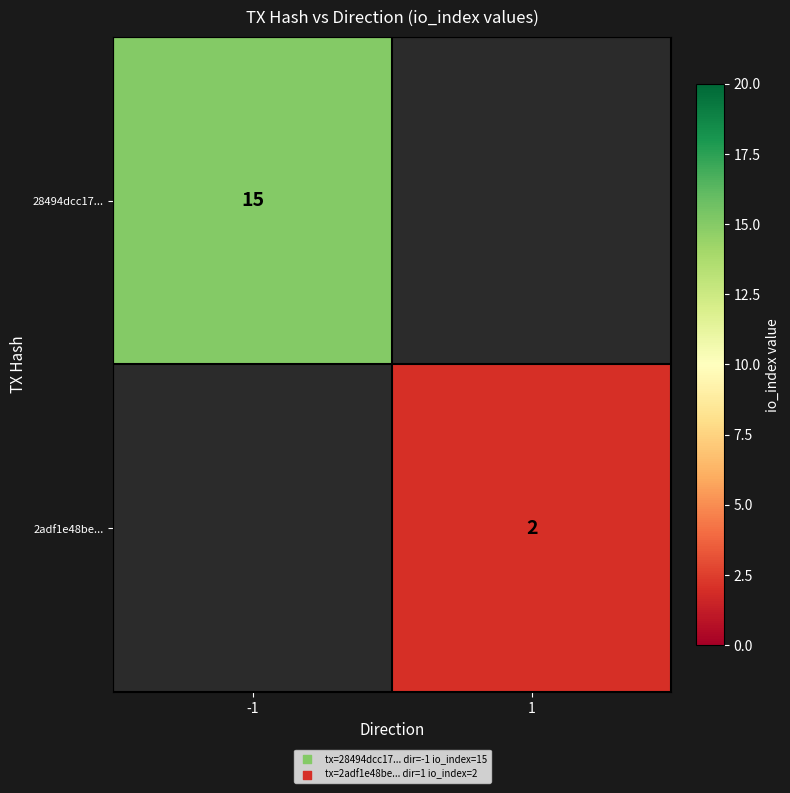

Between 1 and -1, which is larger?

-1